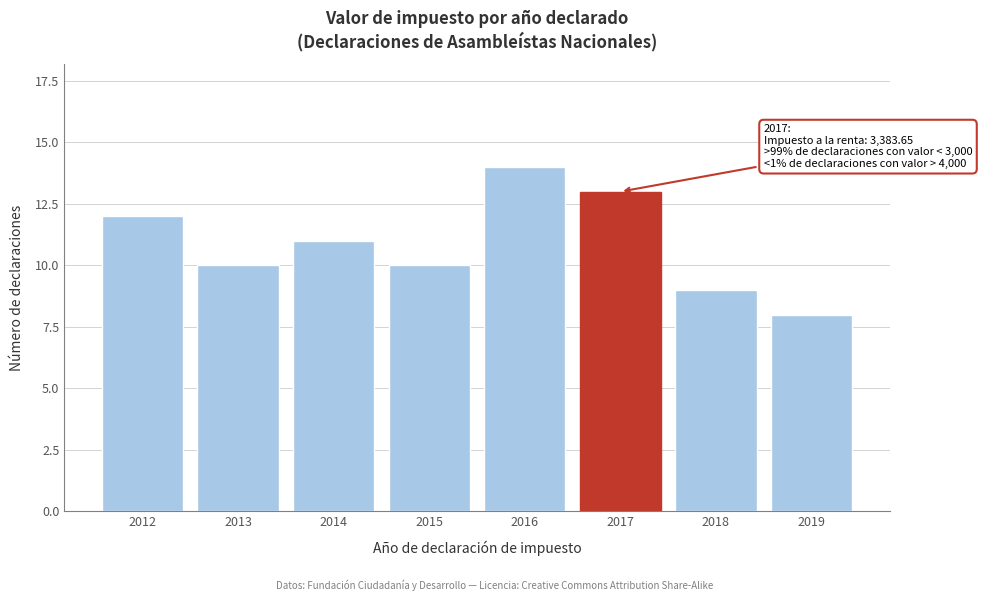

Reading left to right, extract all data points from this chart.

12	10	11	10	14	13	9	8